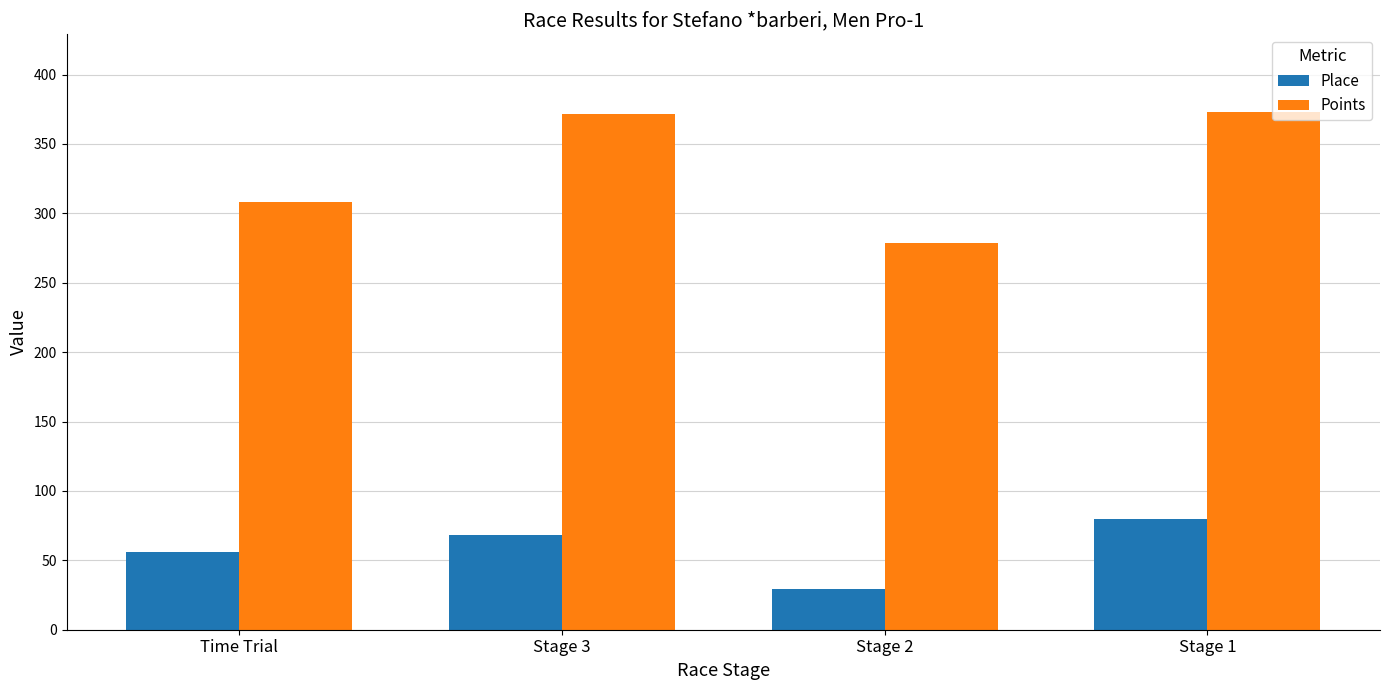

Rank the series at Stage 1 from highest to lowest value.

Points, Place